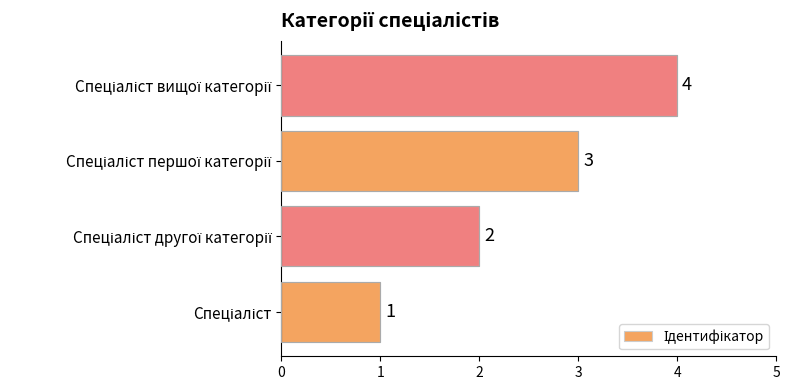

What is the sum of all values?

10